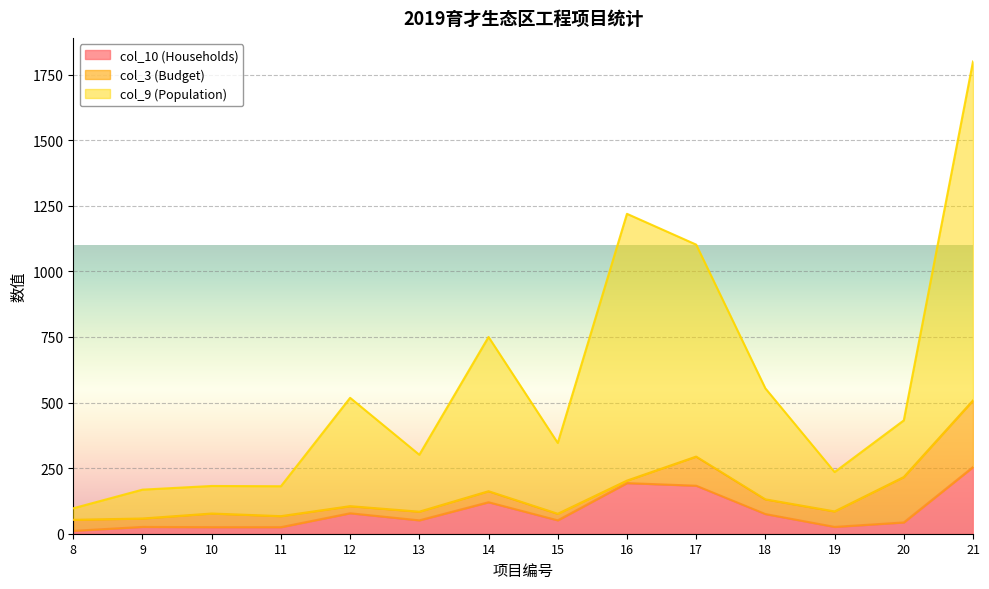

True or false: col_9 (Population) and col_10 (Households) cross at least once.

False